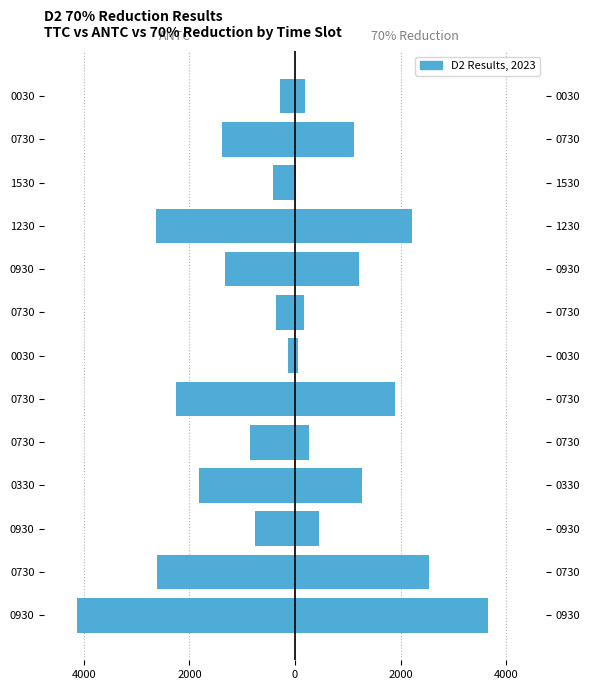

Between 0930 and 0730, which is larger?

0730